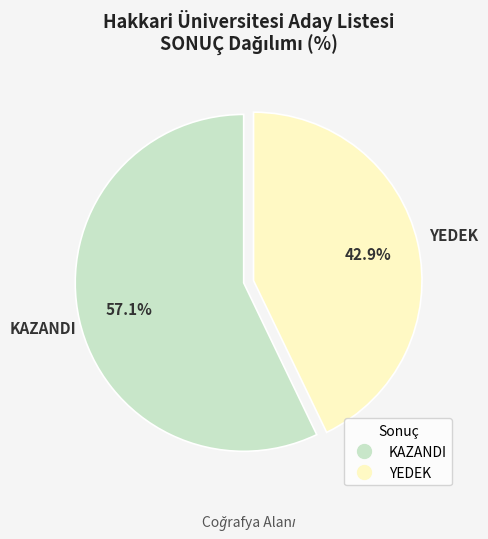

To the nearest percent, what percentage of the pie is KAZANDI?

57%